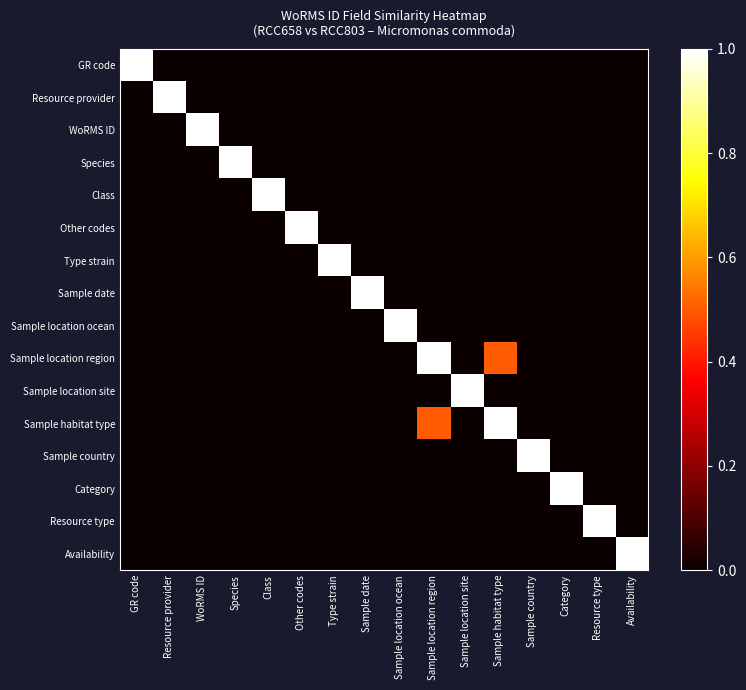

Reading right to left, list all the values displayed in this chart.

GR code: Availability=0.0	Resource type=0.0	Category=0.0	Sample country=0.0	Sample habitat type=0.0	Sample location site=0.0	Sample location region=0.0	Sample location ocean=0.0	Sample date=0.0	Type strain=0.0	Other codes=0.0	Class=0.0	Species=0.0	WoRMS ID=0.0	Resource provider=0.0	GR code=1.0
Resource provider: Availability=0.0	Resource type=0.0	Category=0.0	Sample country=0.0	Sample habitat type=0.0	Sample location site=0.0	Sample location region=0.0	Sample location ocean=0.0	Sample date=0.0	Type strain=0.0	Other codes=0.0	Class=0.0	Species=0.0	WoRMS ID=0.0	Resource provider=1.0	GR code=0.0
WoRMS ID: Availability=0.0	Resource type=0.0	Category=0.0	Sample country=0.0	Sample habitat type=0.0	Sample location site=0.0	Sample location region=0.0	Sample location ocean=0.0	Sample date=0.0	Type strain=0.0	Other codes=0.0	Class=0.0	Species=0.0	WoRMS ID=1.0	Resource provider=0.0	GR code=0.0
Species: Availability=0.0	Resource type=0.0	Category=0.0	Sample country=0.0	Sample habitat type=0.0	Sample location site=0.0	Sample location region=0.0	Sample location ocean=0.0	Sample date=0.0	Type strain=0.0	Other codes=0.0	Class=0.0	Species=1.0	WoRMS ID=0.0	Resource provider=0.0	GR code=0.0
Class: Availability=0.0	Resource type=0.0	Category=0.0	Sample country=0.0	Sample habitat type=0.0	Sample location site=0.0	Sample location region=0.0	Sample location ocean=0.0	Sample date=0.0	Type strain=0.0	Other codes=0.0	Class=1.0	Species=0.0	WoRMS ID=0.0	Resource provider=0.0	GR code=0.0
Other codes: Availability=0.0	Resource type=0.0	Category=0.0	Sample country=0.0	Sample habitat type=0.0	Sample location site=0.0	Sample location region=0.0	Sample location ocean=0.0	Sample date=0.0	Type strain=0.0	Other codes=1.0	Class=0.0	Species=0.0	WoRMS ID=0.0	Resource provider=0.0	GR code=0.0
Type strain: Availability=0.0	Resource type=0.0	Category=0.0	Sample country=0.0	Sample habitat type=0.0	Sample location site=0.0	Sample location region=0.0	Sample location ocean=0.0	Sample date=0.0	Type strain=1.0	Other codes=0.0	Class=0.0	Species=0.0	WoRMS ID=0.0	Resource provider=0.0	GR code=0.0
Sample date: Availability=0.0	Resource type=0.0	Category=0.0	Sample country=0.0	Sample habitat type=0.0	Sample location site=0.0	Sample location region=0.0	Sample location ocean=0.0	Sample date=1.0	Type strain=0.0	Other codes=0.0	Class=0.0	Species=0.0	WoRMS ID=0.0	Resource provider=0.0	GR code=0.0
Sample location ocean: Availability=0.0	Resource type=0.0	Category=0.0	Sample country=0.0	Sample habitat type=0.0	Sample location site=0.0	Sample location region=0.0	Sample location ocean=1.0	Sample date=0.0	Type strain=0.0	Other codes=0.0	Class=0.0	Species=0.0	WoRMS ID=0.0	Resource provider=0.0	GR code=0.0
Sample location region: Availability=0.0	Resource type=0.0	Category=0.0	Sample country=0.0	Sample habitat type=0.5	Sample location site=0.0	Sample location region=1.0	Sample location ocean=0.0	Sample date=0.0	Type strain=0.0	Other codes=0.0	Class=0.0	Species=0.0	WoRMS ID=0.0	Resource provider=0.0	GR code=0.0
Sample location site: Availability=0.0	Resource type=0.0	Category=0.0	Sample country=0.0	Sample habitat type=0.0	Sample location site=1.0	Sample location region=0.0	Sample location ocean=0.0	Sample date=0.0	Type strain=0.0	Other codes=0.0	Class=0.0	Species=0.0	WoRMS ID=0.0	Resource provider=0.0	GR code=0.0
Sample habitat type: Availability=0.0	Resource type=0.0	Category=0.0	Sample country=0.0	Sample habitat type=1.0	Sample location site=0.0	Sample location region=0.5	Sample location ocean=0.0	Sample date=0.0	Type strain=0.0	Other codes=0.0	Class=0.0	Species=0.0	WoRMS ID=0.0	Resource provider=0.0	GR code=0.0
Sample country: Availability=0.0	Resource type=0.0	Category=0.0	Sample country=1.0	Sample habitat type=0.0	Sample location site=0.0	Sample location region=0.0	Sample location ocean=0.0	Sample date=0.0	Type strain=0.0	Other codes=0.0	Class=0.0	Species=0.0	WoRMS ID=0.0	Resource provider=0.0	GR code=0.0
Category: Availability=0.0	Resource type=0.0	Category=1.0	Sample country=0.0	Sample habitat type=0.0	Sample location site=0.0	Sample location region=0.0	Sample location ocean=0.0	Sample date=0.0	Type strain=0.0	Other codes=0.0	Class=0.0	Species=0.0	WoRMS ID=0.0	Resource provider=0.0	GR code=0.0
Resource type: Availability=0.0	Resource type=1.0	Category=0.0	Sample country=0.0	Sample habitat type=0.0	Sample location site=0.0	Sample location region=0.0	Sample location ocean=0.0	Sample date=0.0	Type strain=0.0	Other codes=0.0	Class=0.0	Species=0.0	WoRMS ID=0.0	Resource provider=0.0	GR code=0.0
Availability: Availability=1.0	Resource type=0.0	Category=0.0	Sample country=0.0	Sample habitat type=0.0	Sample location site=0.0	Sample location region=0.0	Sample location ocean=0.0	Sample date=0.0	Type strain=0.0	Other codes=0.0	Class=0.0	Species=0.0	WoRMS ID=0.0	Resource provider=0.0	GR code=0.0